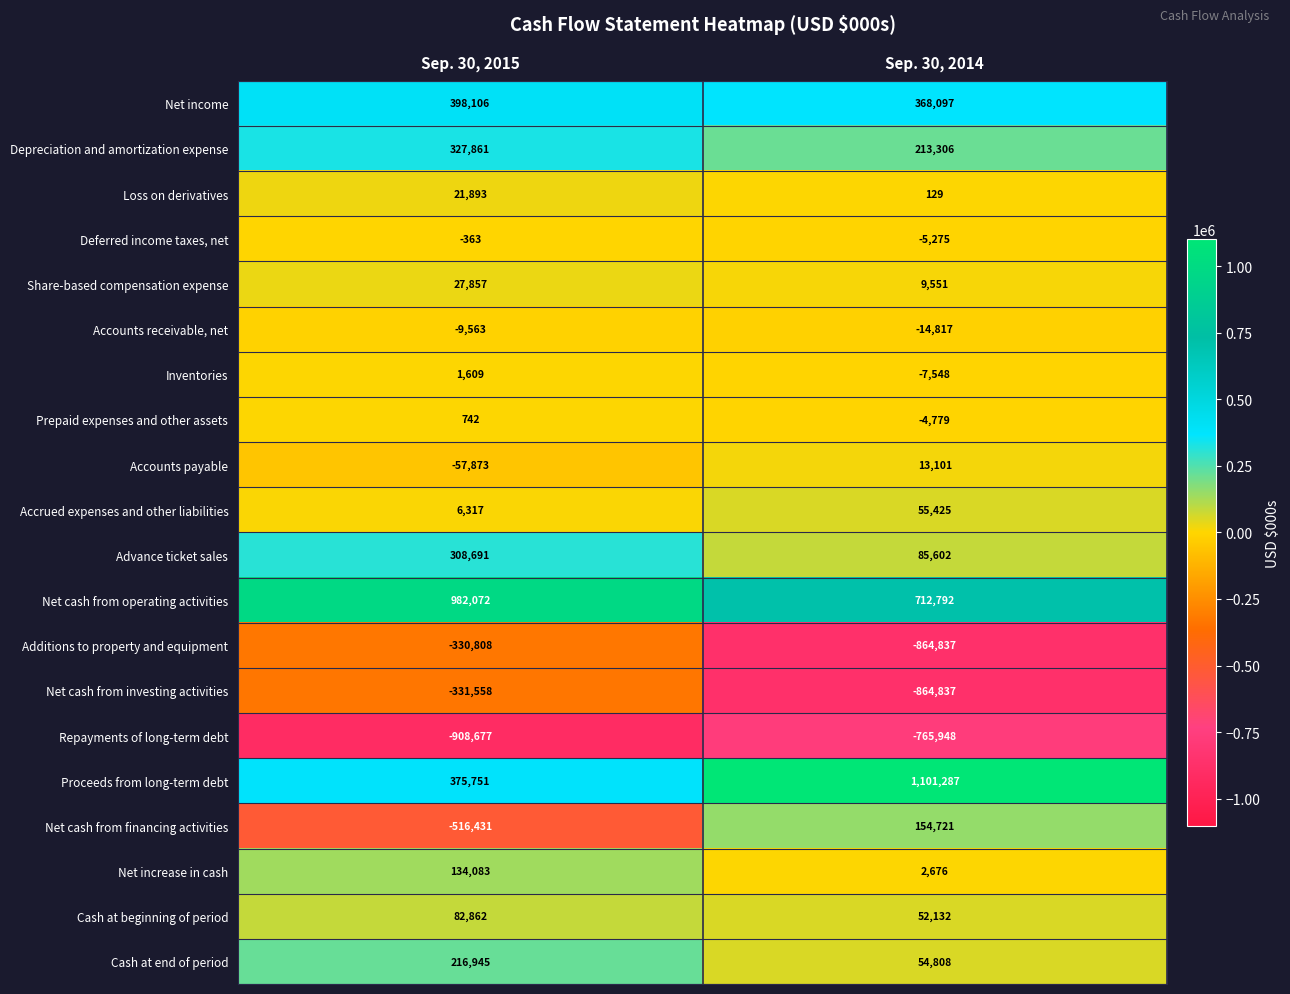

What is the difference between the maximum and minimum values in the Depreciation and amortization expense series?

114555